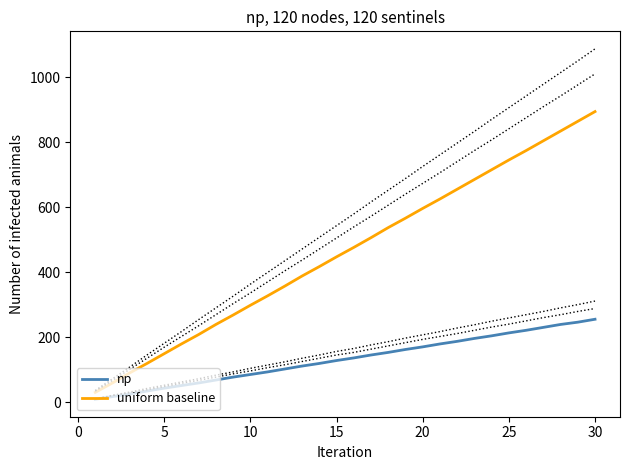

True or false: uniform baseline has more than 1 points higher than both neighbors.

False